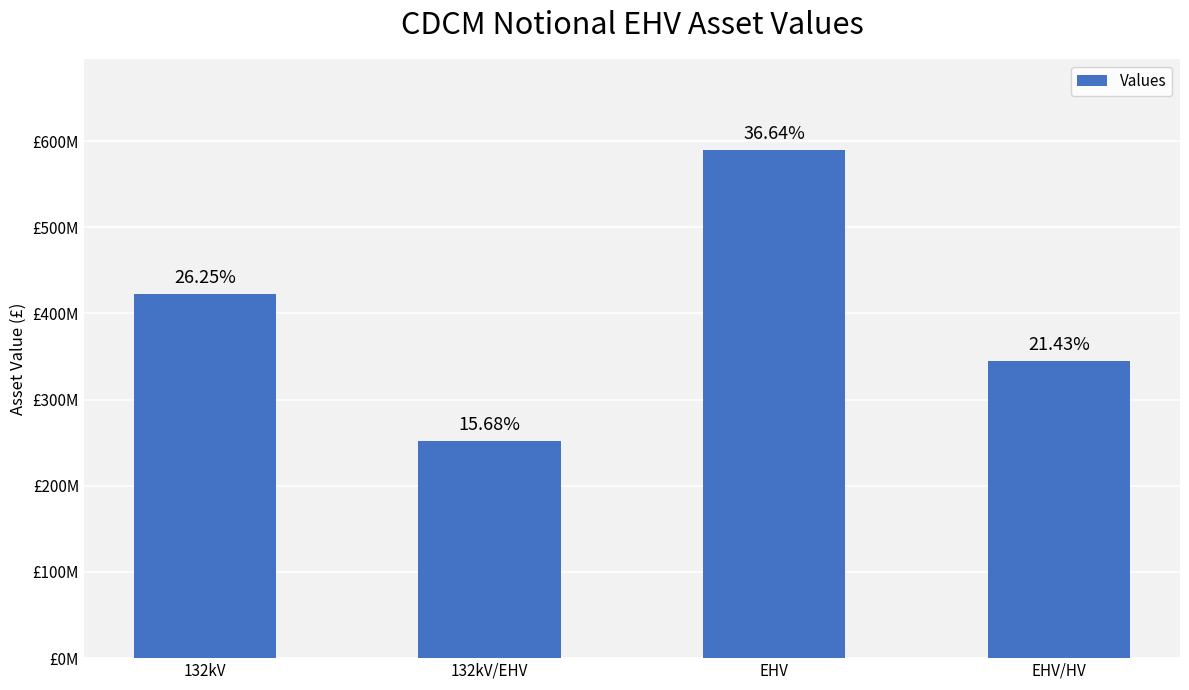

Reading right to left, extract all data points from this chart.

344710412.0	589210940.3	252161898.5	422171495.7